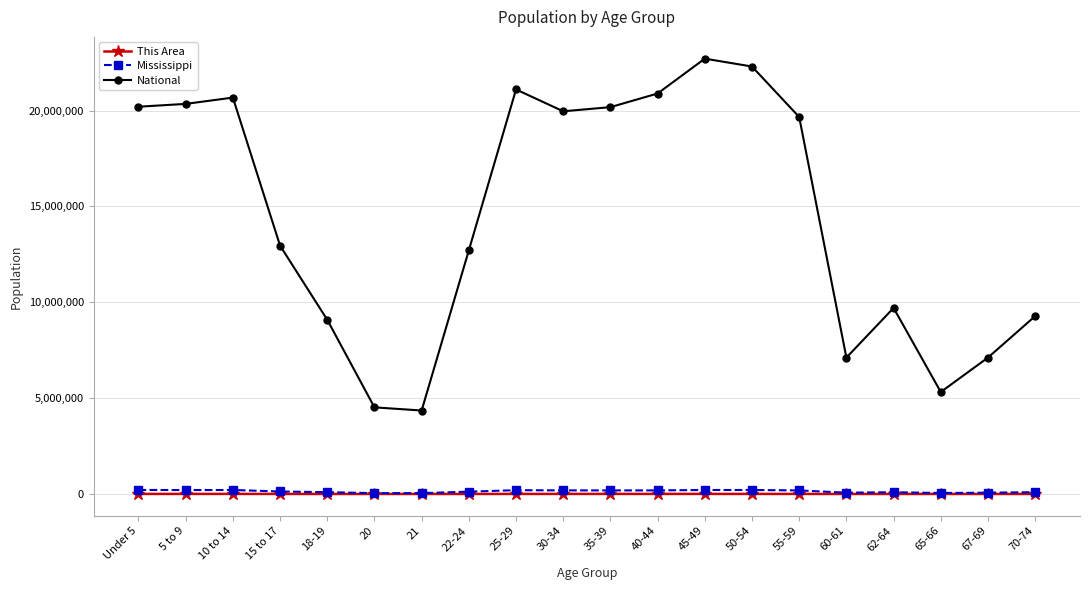

What is the lowest value of the This Area series?

462